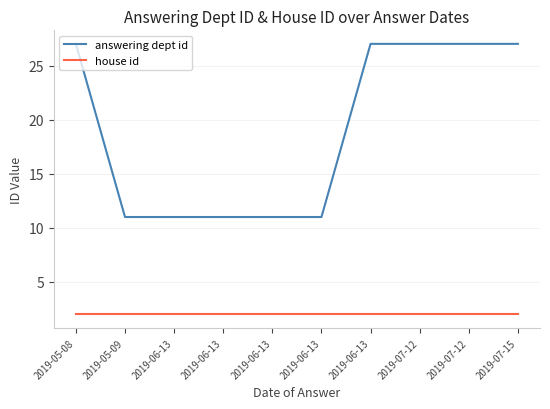

At which category is the sum across all series the highest?

2019-05-08